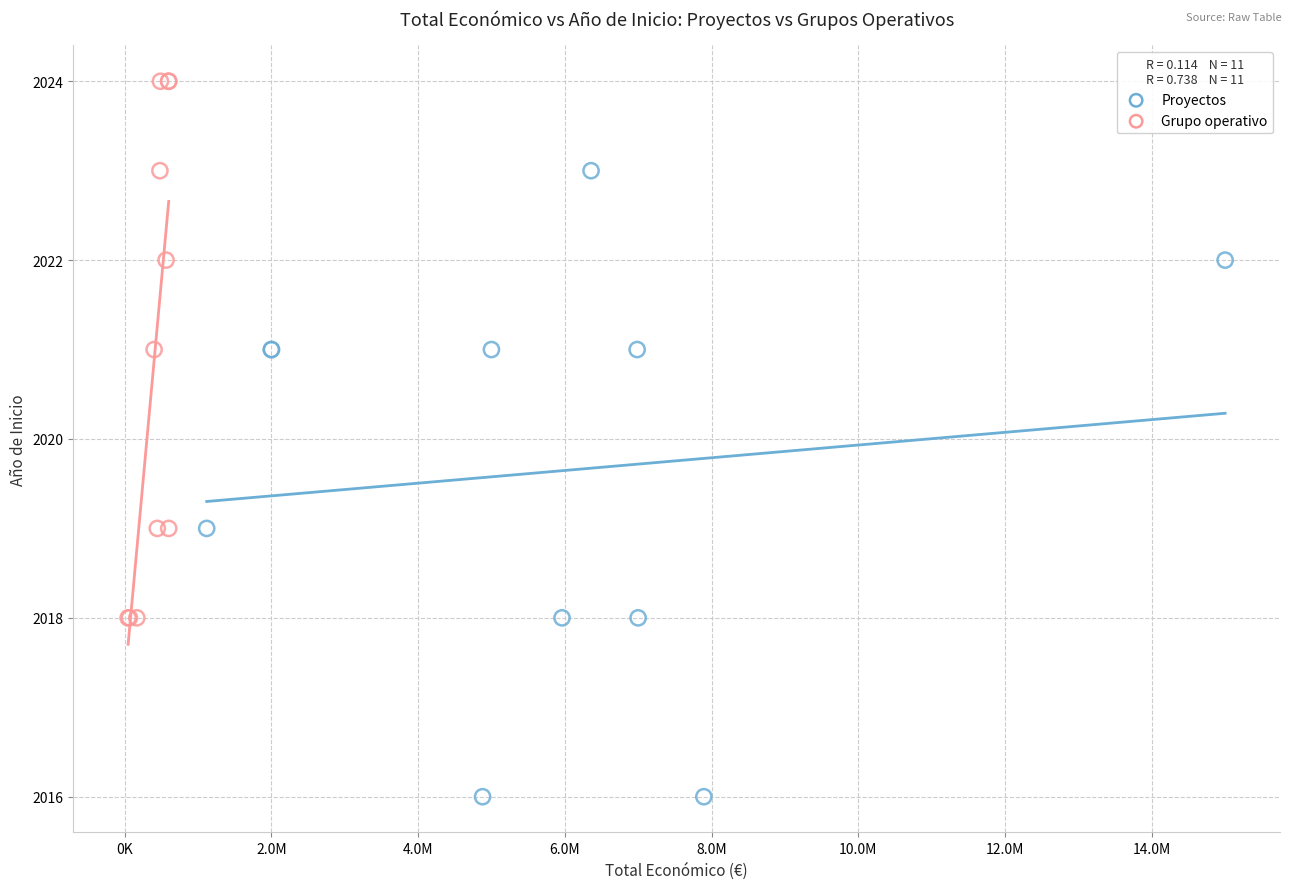

Which series reaches the maximum Y coordinate?

Grupo operativo